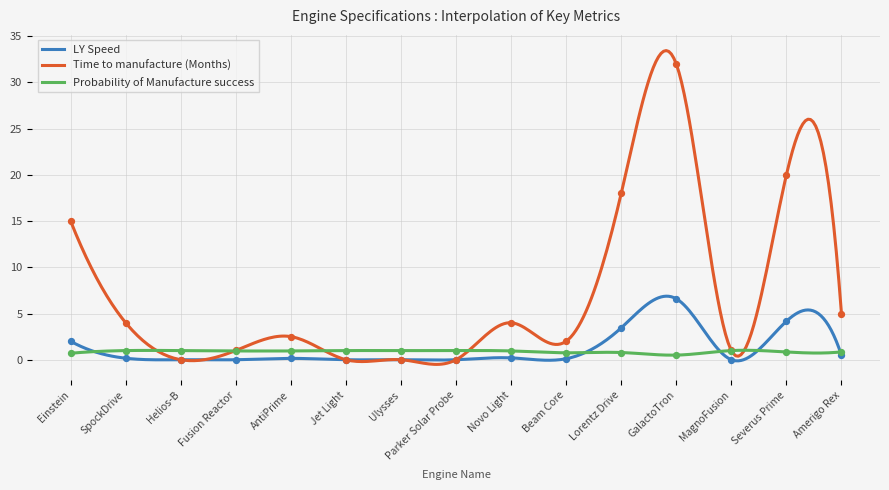

Which series has the widest spread of Y values?

Time to manufacture (Months)